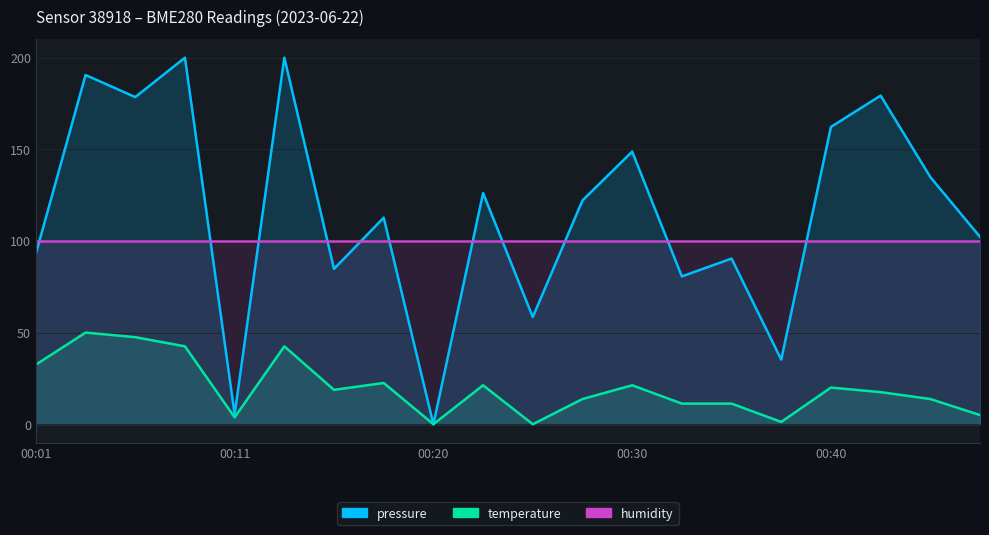

True or false: temperature and pressure cross at least once.

False